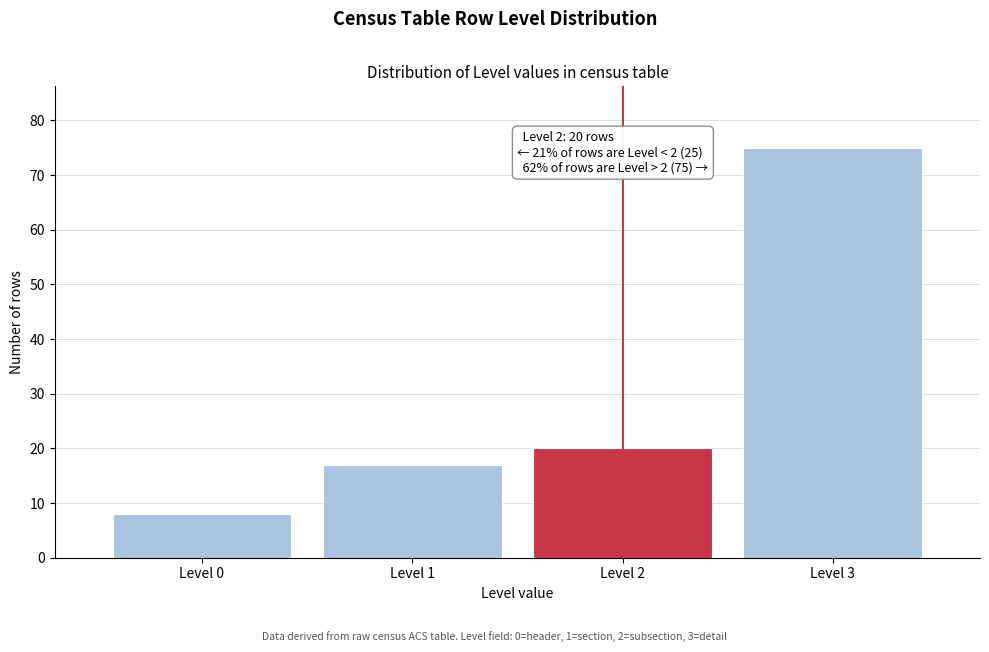

Reading left to right, what are all the values shown in this chart?

Level 0=8	Level 1=17	Level 2=20	Level 3=75